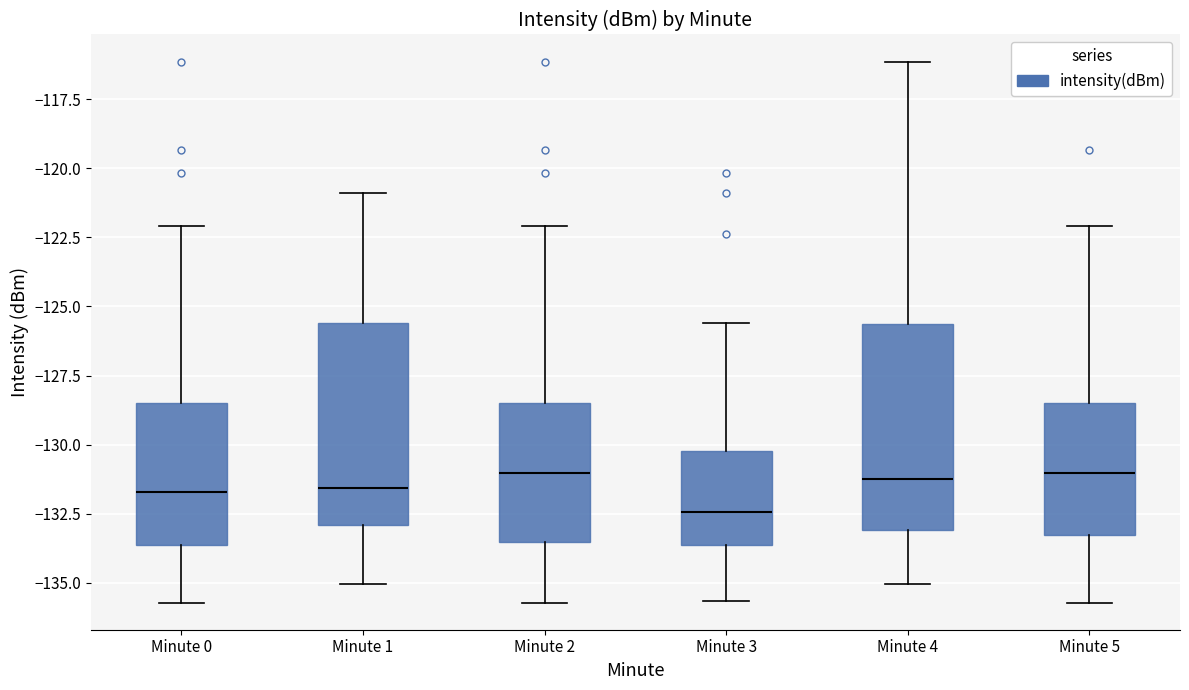

Where does the median line of the box for Minute 1 sit on the y-axis? The values are not printed on the chart, so give them approximately, as read against the axis.

-131.5